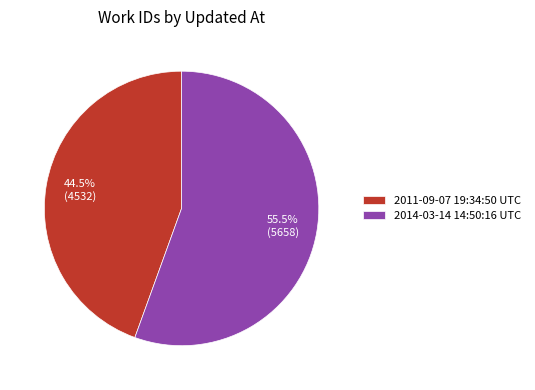

Count the number of slices in the pie.

2